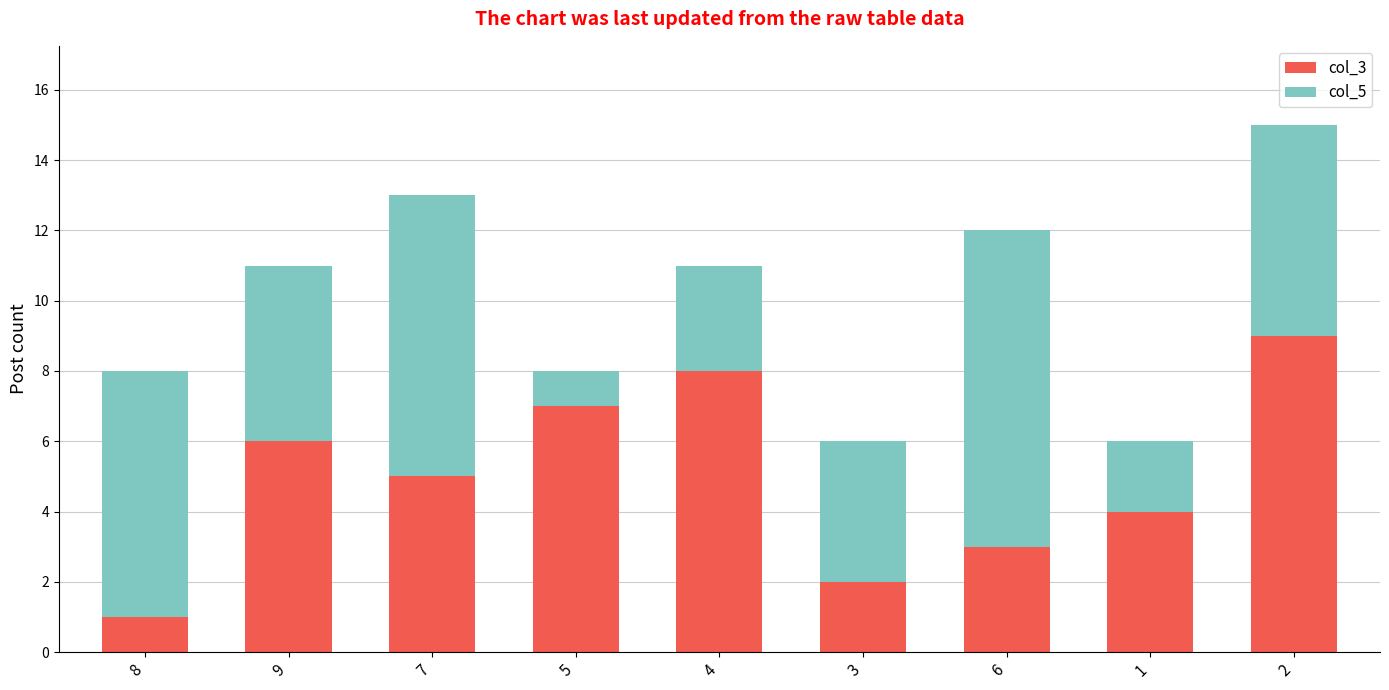

Rank the categories by col_3 value from lowest to highest.

8, 3, 6, 1, 7, 9, 5, 4, 2